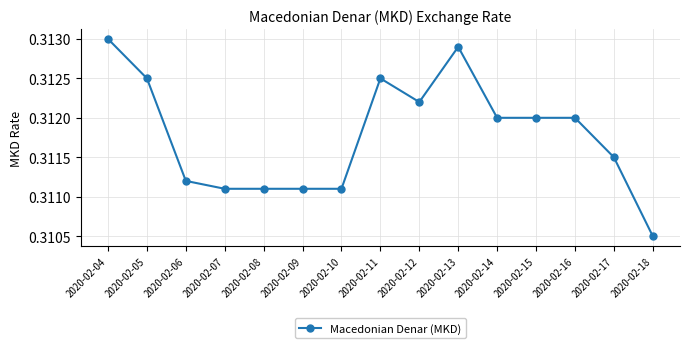

Does the chart have visible grid lines?

Yes